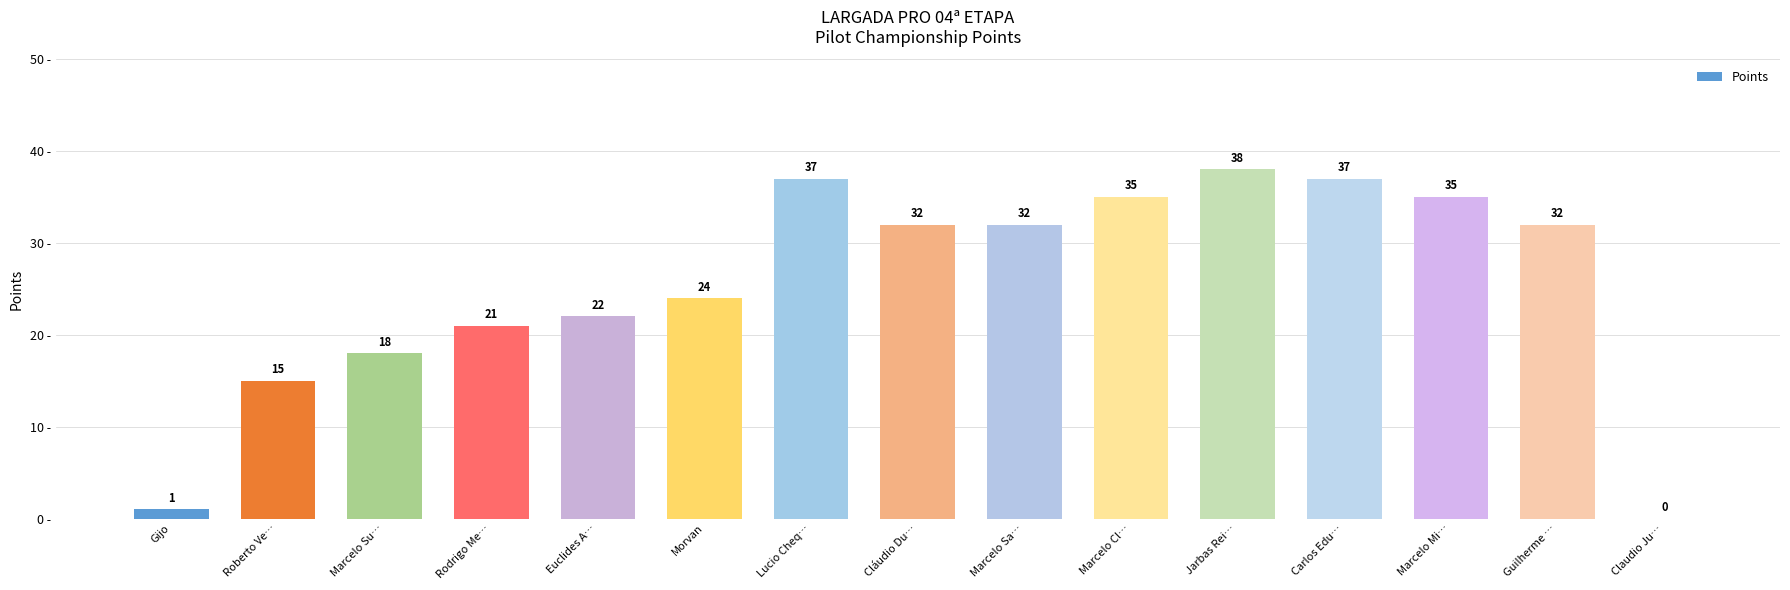

Is it true that the value at Guilherme … is 32?

True